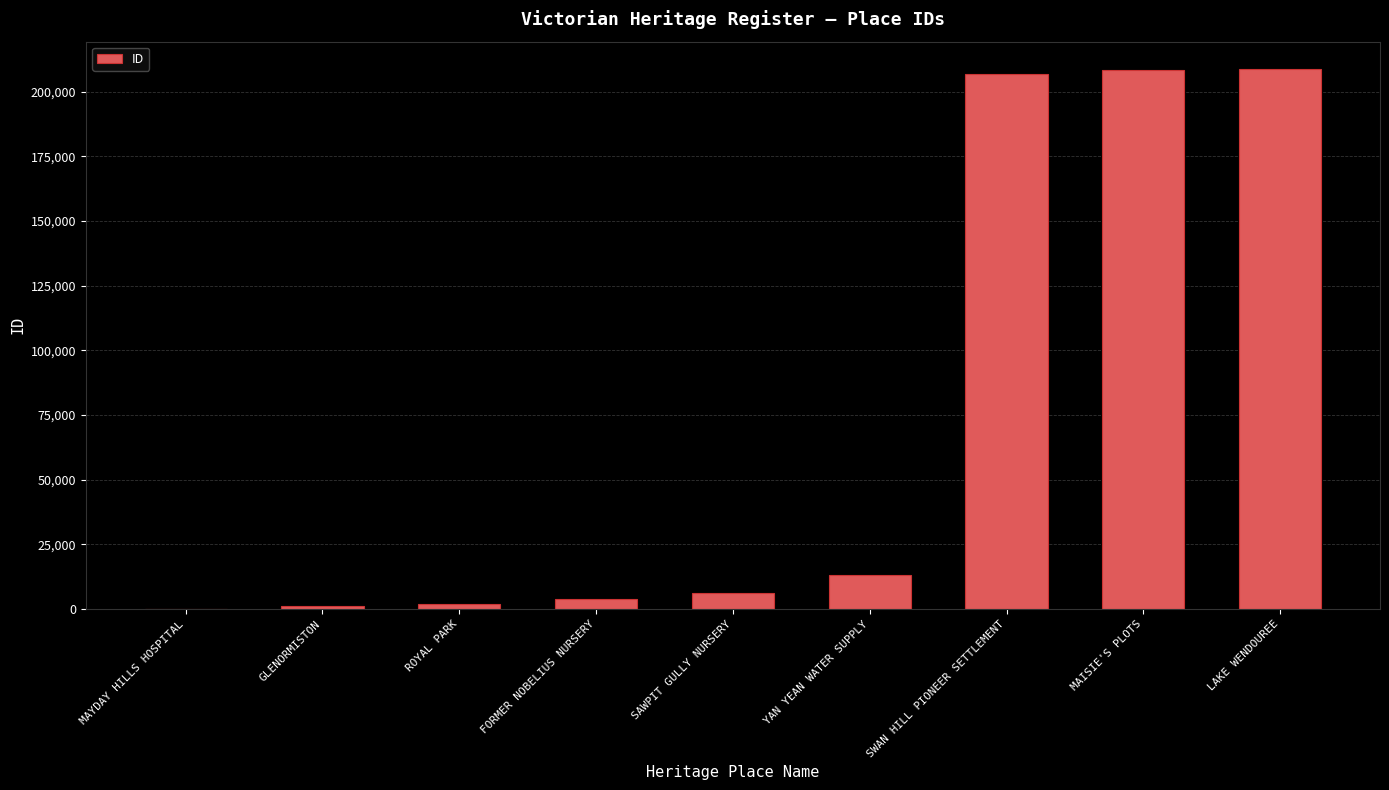

Where is the data nearest to the value 104465?

YAN YEAN WATER SUPPLY